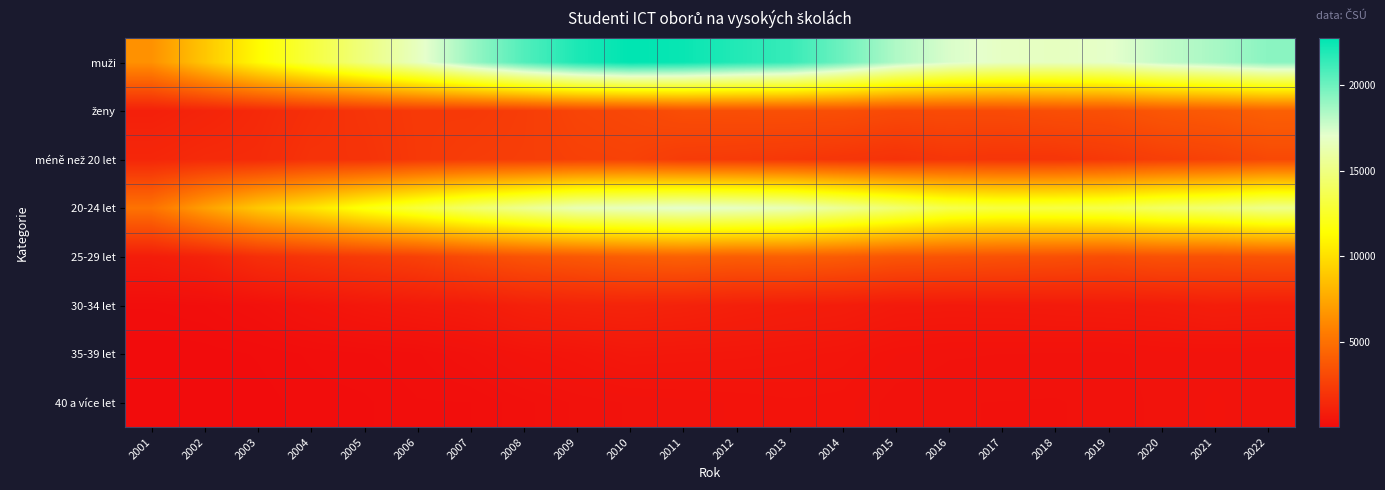

Which series has the largest range (max minus min)?

muži